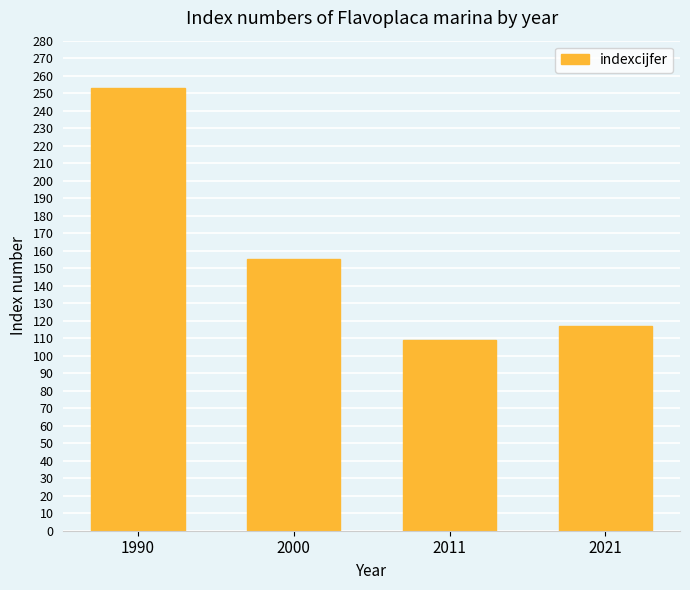

What is the greatest value displayed?

253